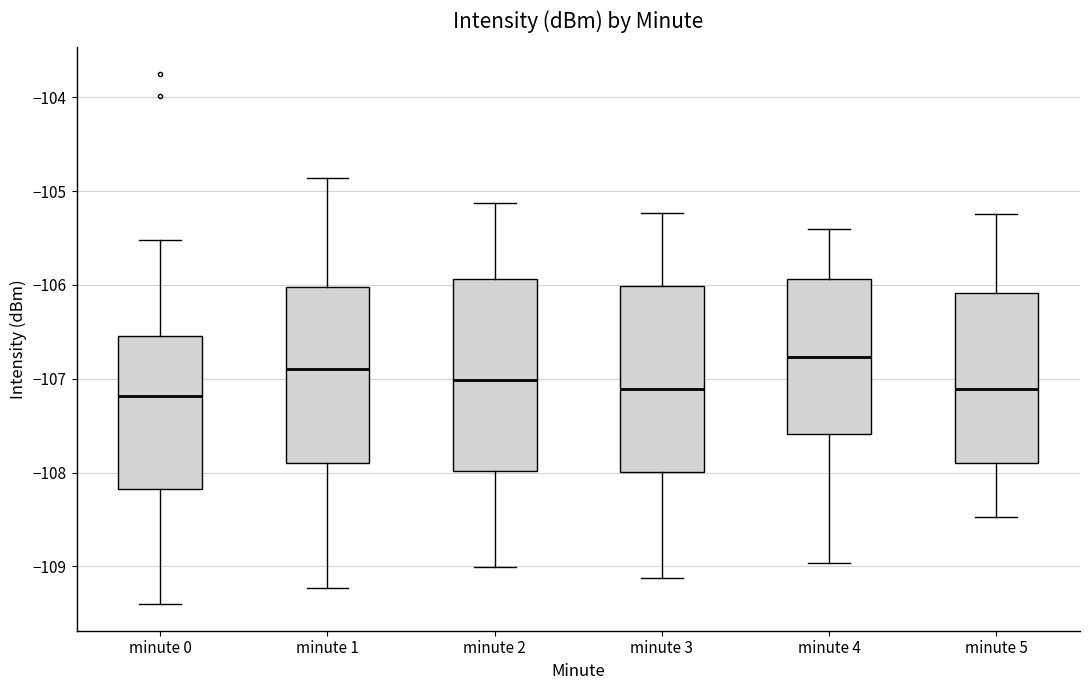

Where does the median line of the box for minute 5 sit on the y-axis? The values are not printed on the chart, so give them approximately, as read against the axis.

-107.1